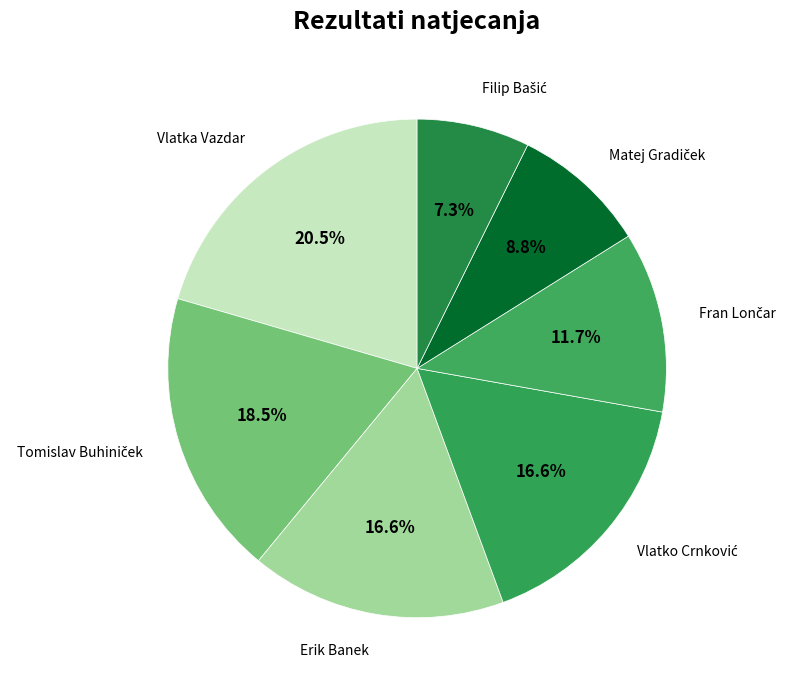

How many slices are in this pie chart?

7